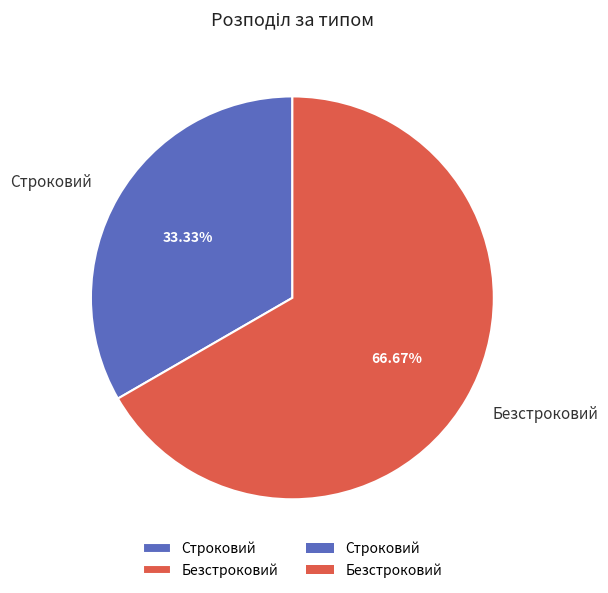

Approximately how many times larger is the value at Безстроковий compared to Строковий?

2.0